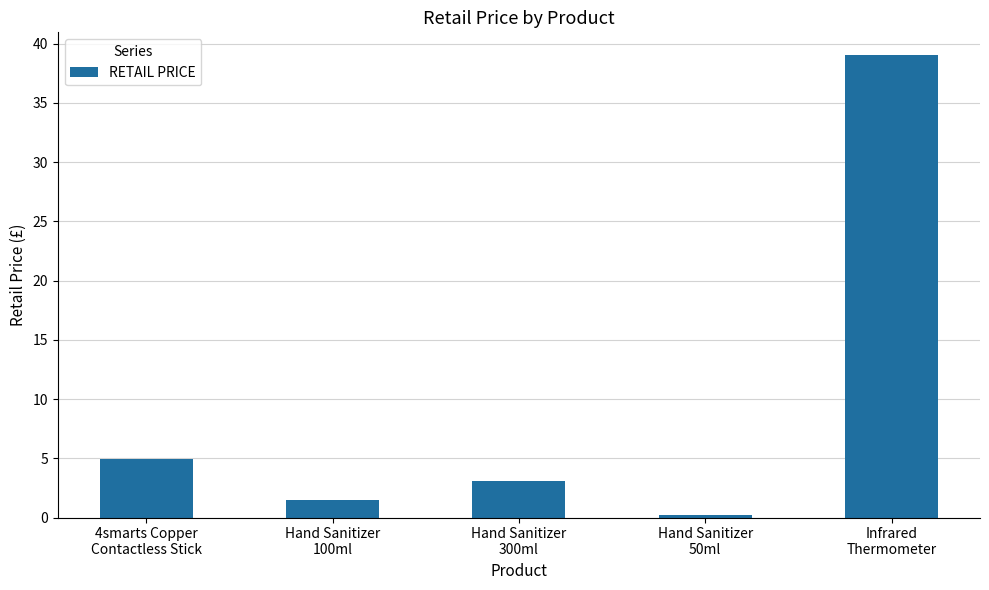

Is it true that the value at 4smarts Copper
Contactless Stick is 4.9?

True